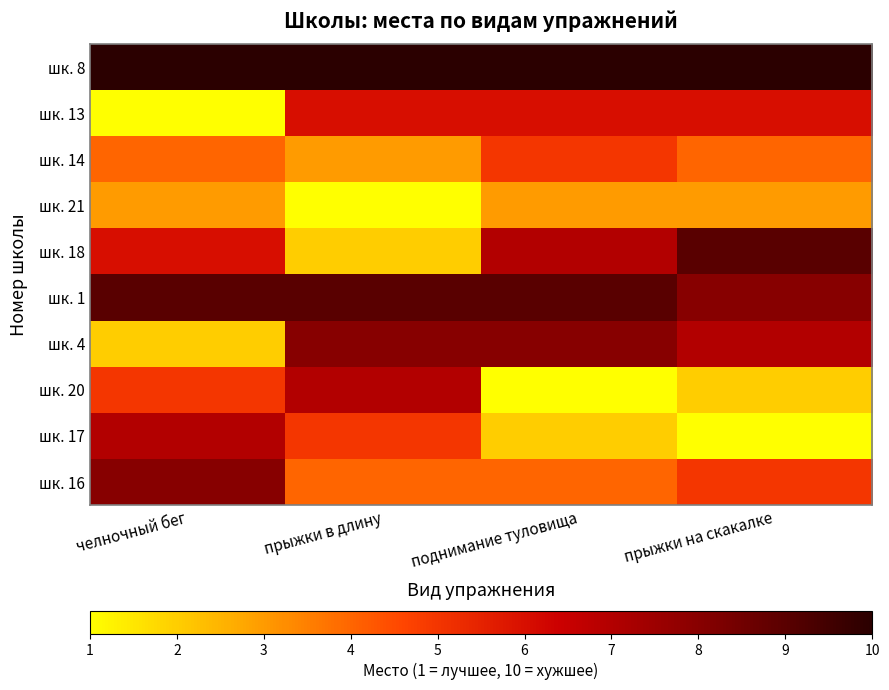

At how many categories does at least one series exceed 1?

4